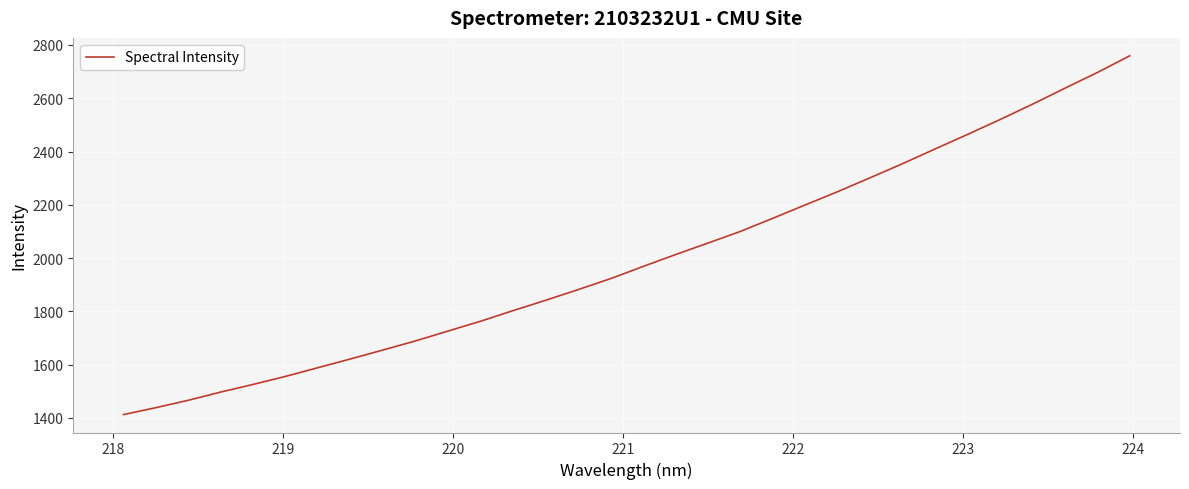

What is the difference between the maximum and minimum values?

1346.7